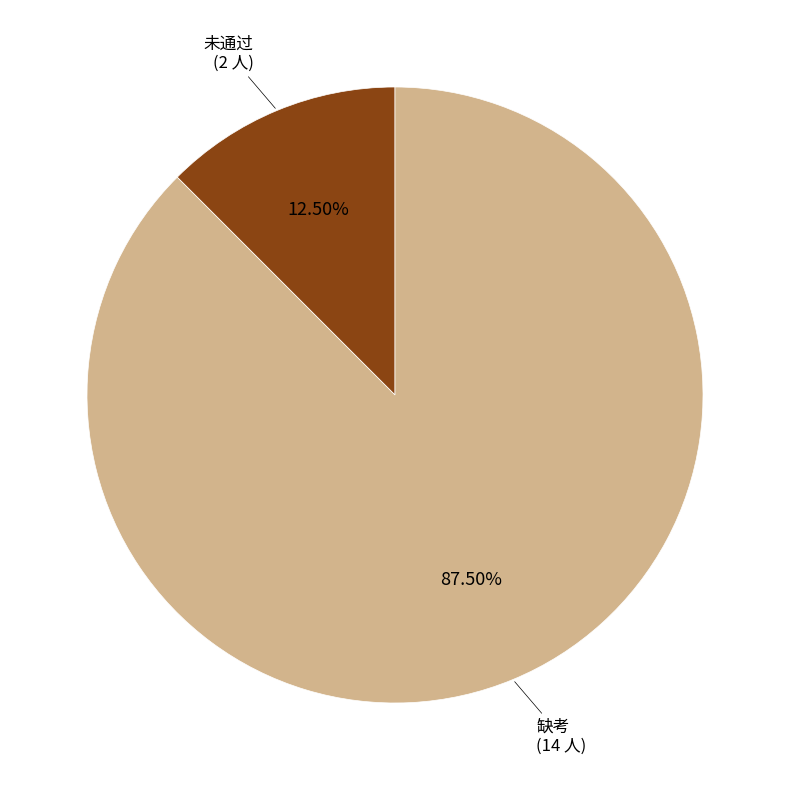

Does any single category account for the majority?

Yes